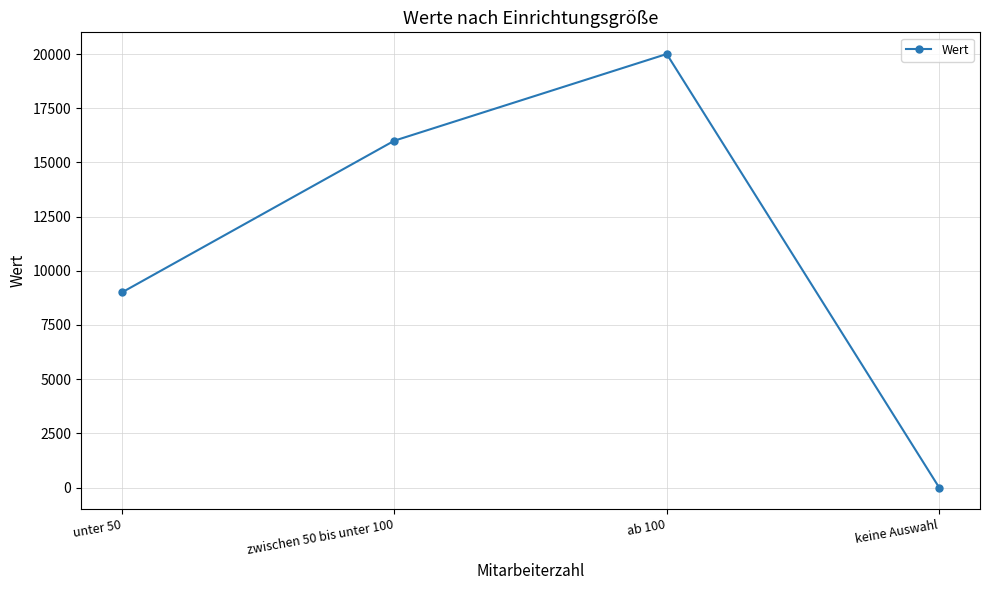

What is the difference between the values at unter 50 and ab 100?

11000